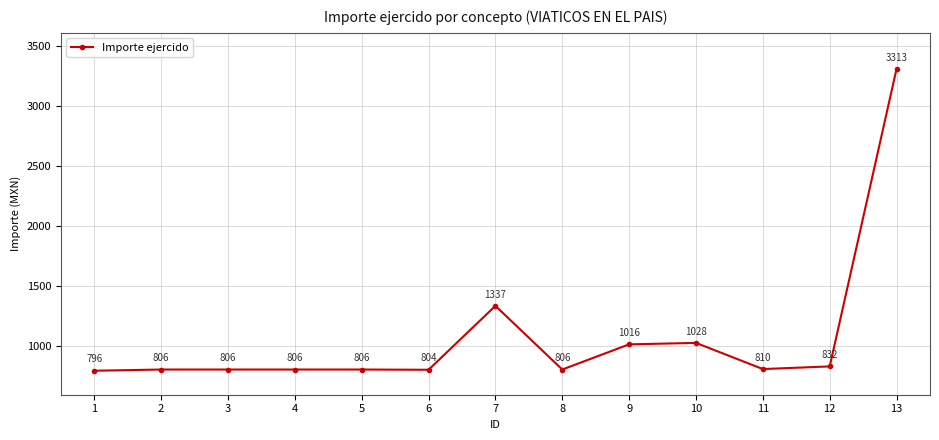

Which has a higher value, 5 or 12?

12